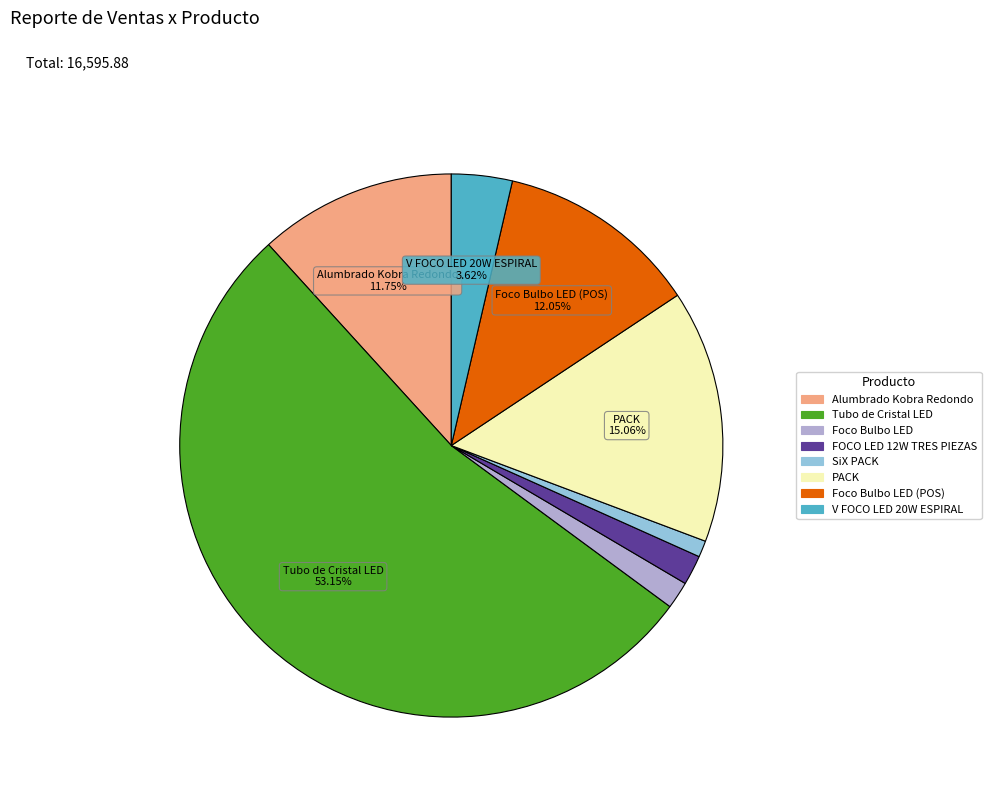

Does any single category account for the majority?

Yes